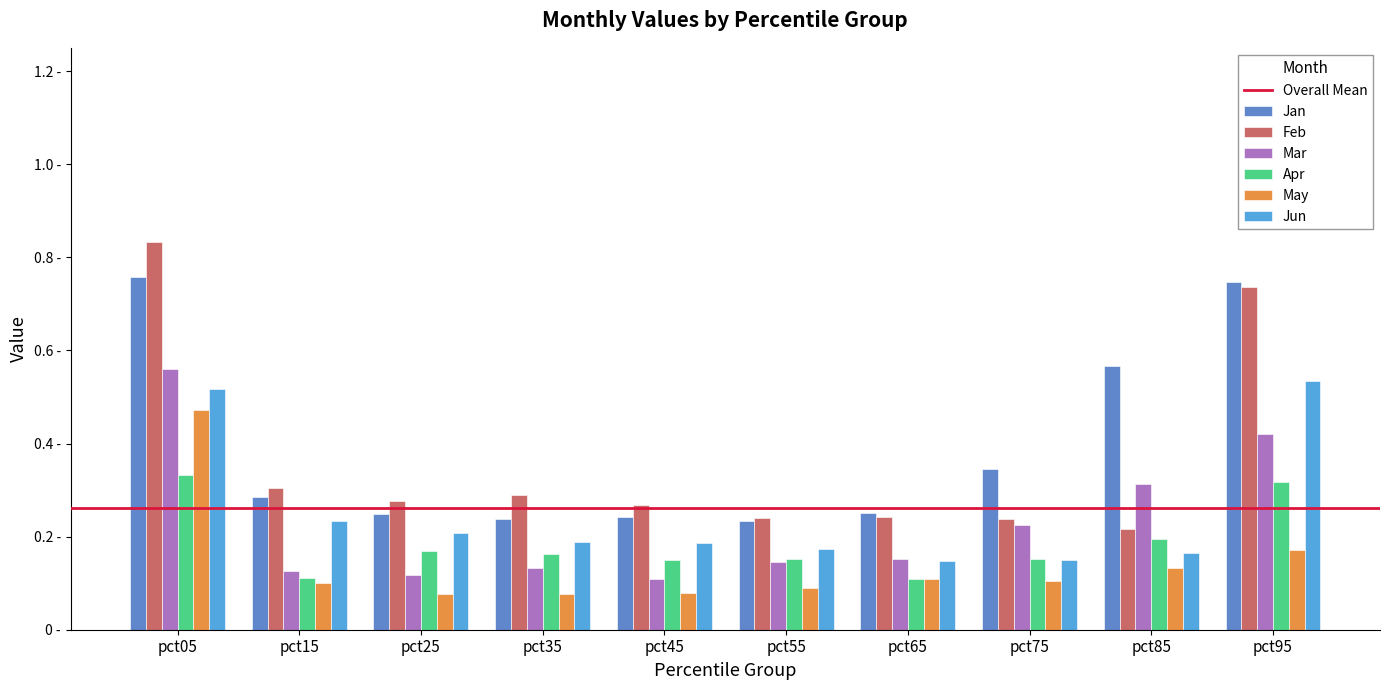

At how many categories does at least one series exceed 0?

10